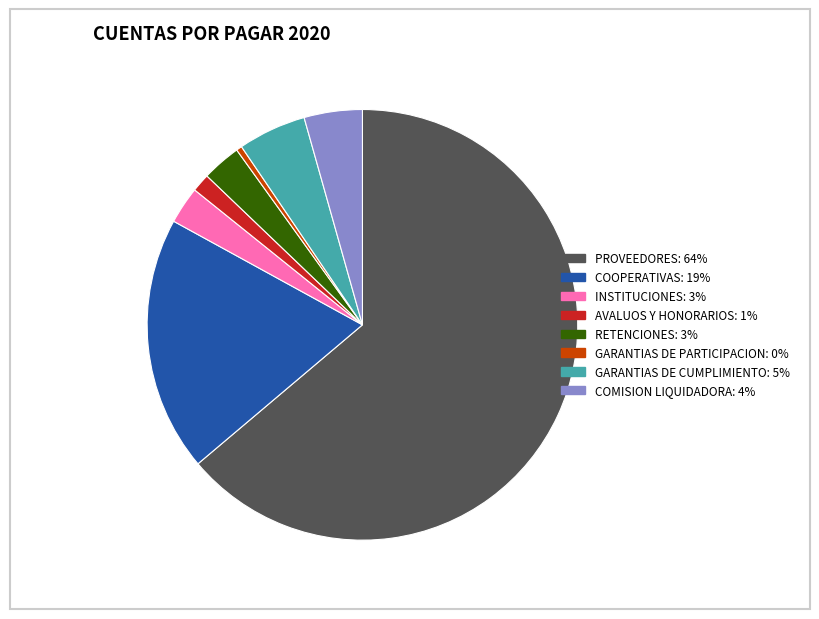

How many segments does this pie chart have?

8